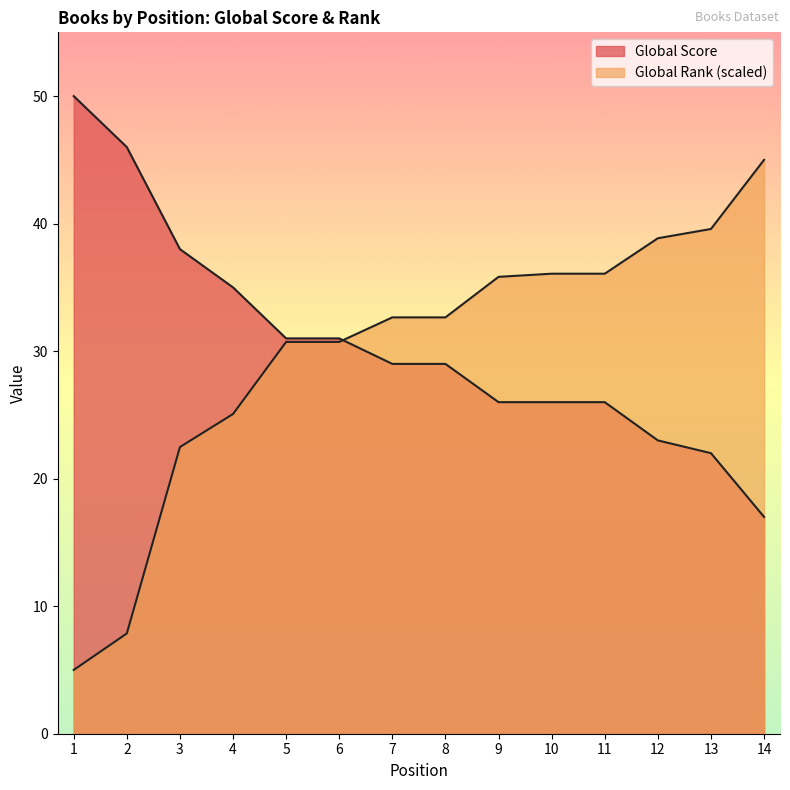

Rank the categories by Global Rank (normalized) value from lowest to highest.

1, 2, 3, 4, 5, 6, 7, 8, 9, 10, 11, 12, 13, 14